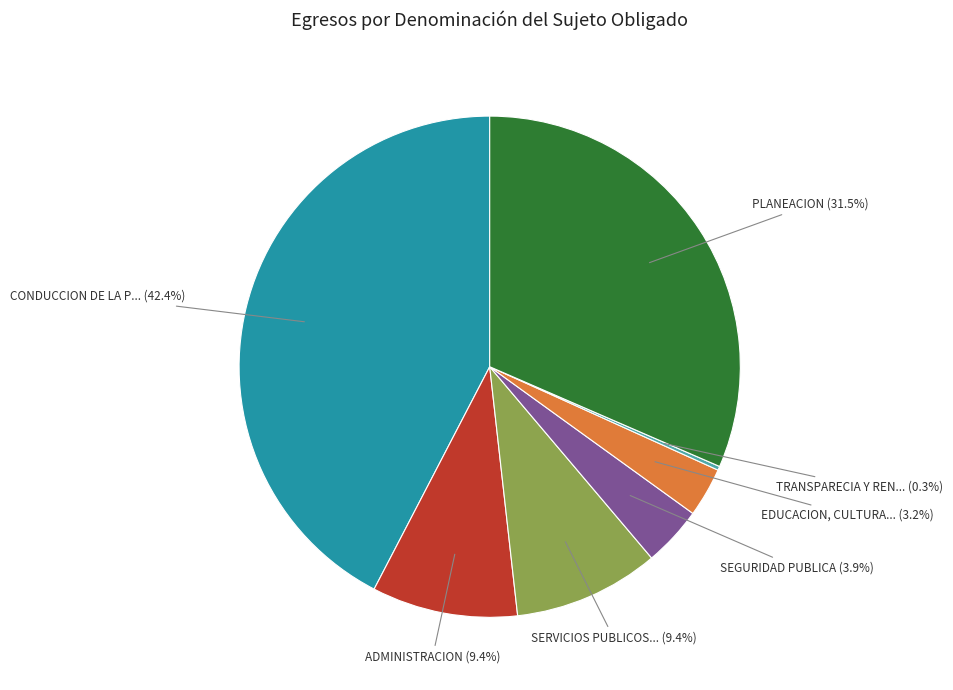

Is there a majority slice in this chart?

No